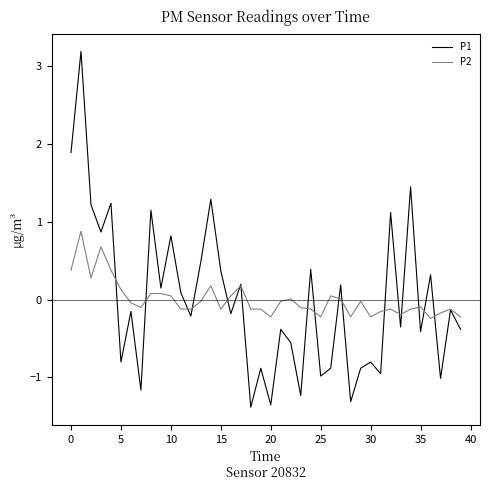

Which series has the widest spread of values?

P1